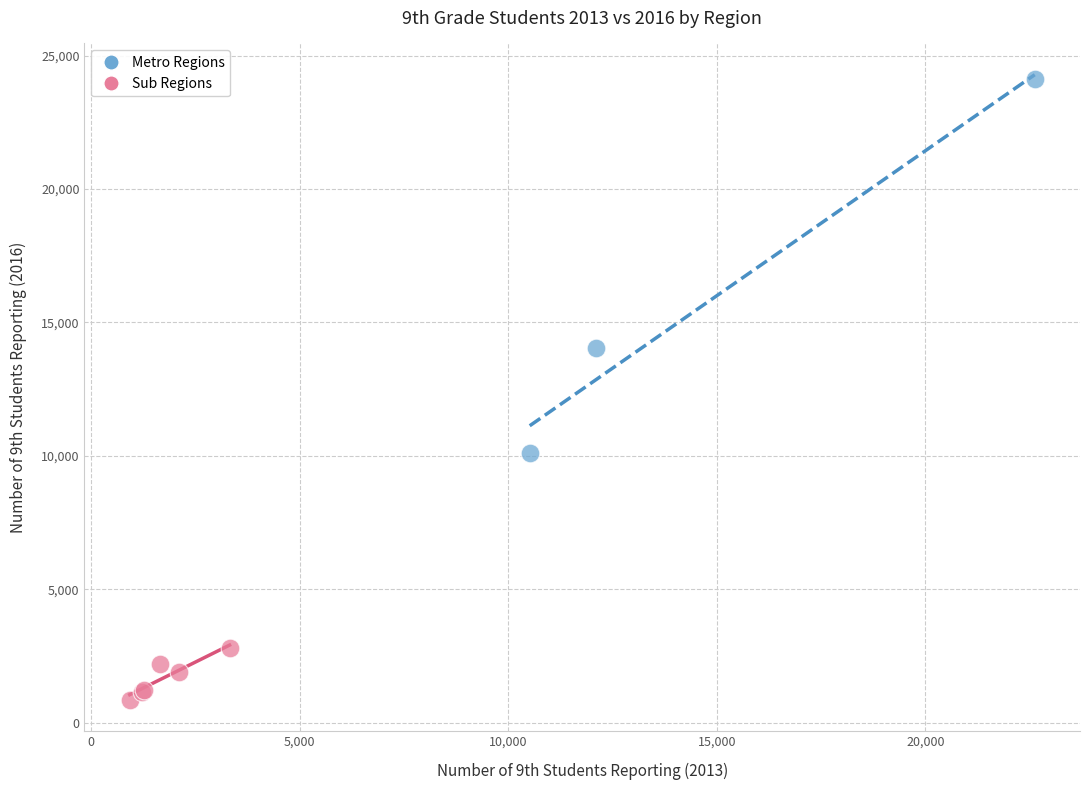

Which series has the largest Y range (max minus min)?

Metro Regions